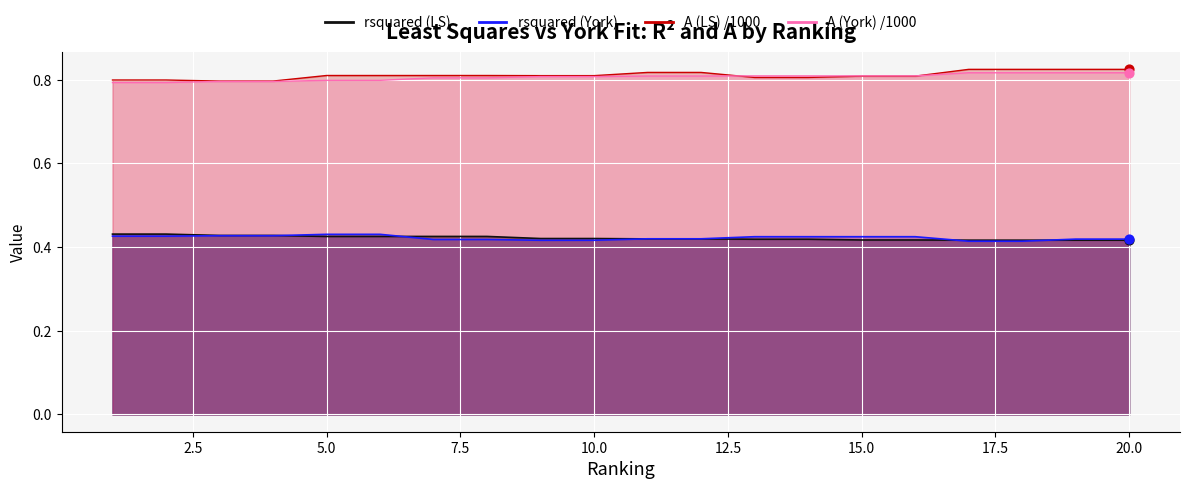

Which series has the largest total across all categories?

A (LS)